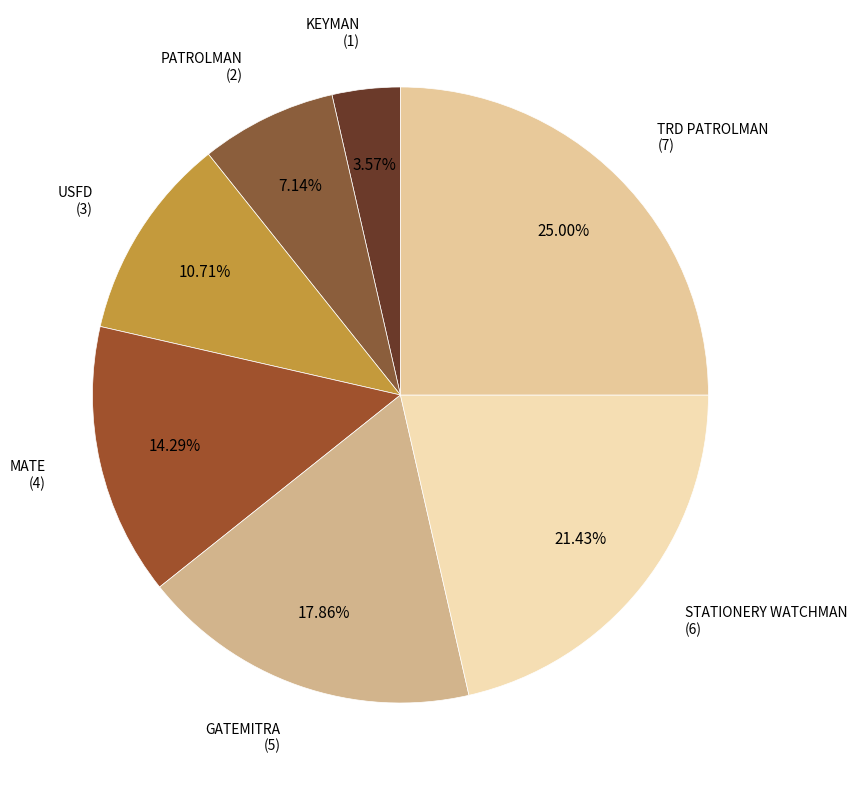

Count the number of slices in the pie.

7